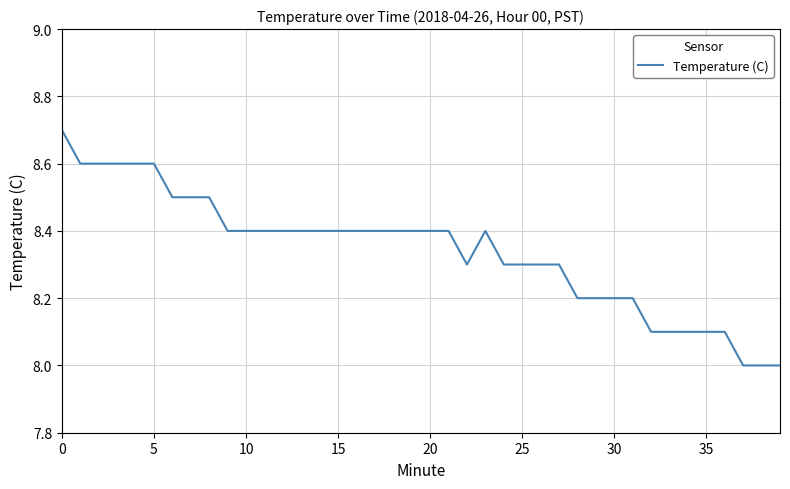

What is the minimum value shown in the chart?

8.0